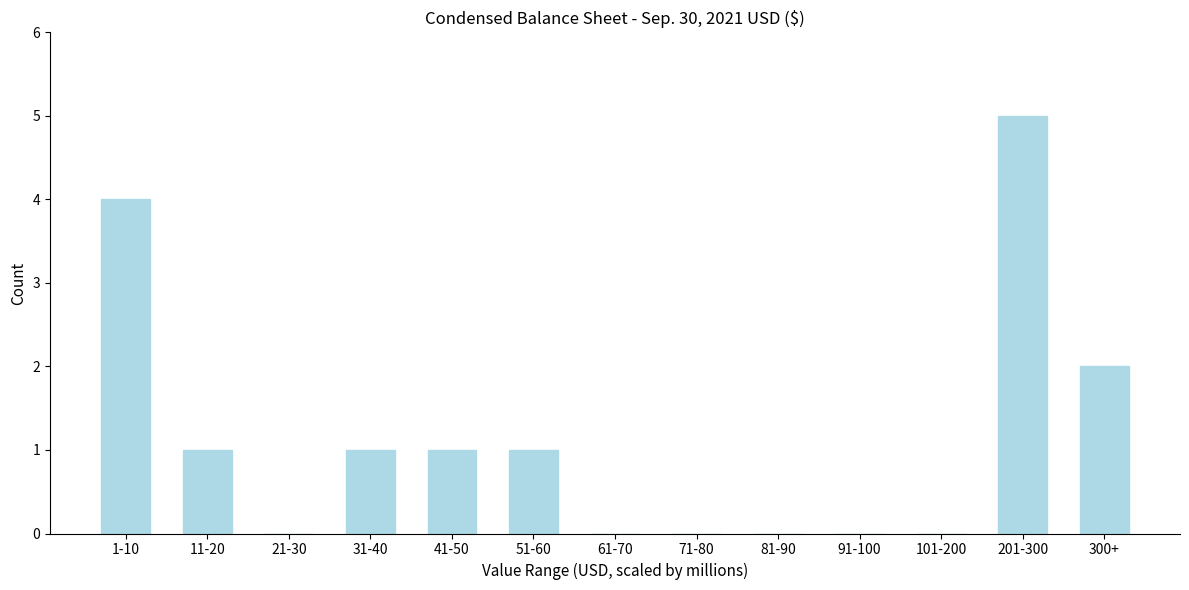

Reading left to right, list all the values displayed in this chart.

1-10=4	11-20=1	21-30=0	31-40=1	41-50=1	51-60=1	61-70=0	71-80=0	81-90=0	91-100=0	101-200=0	201-300=5	300+=2